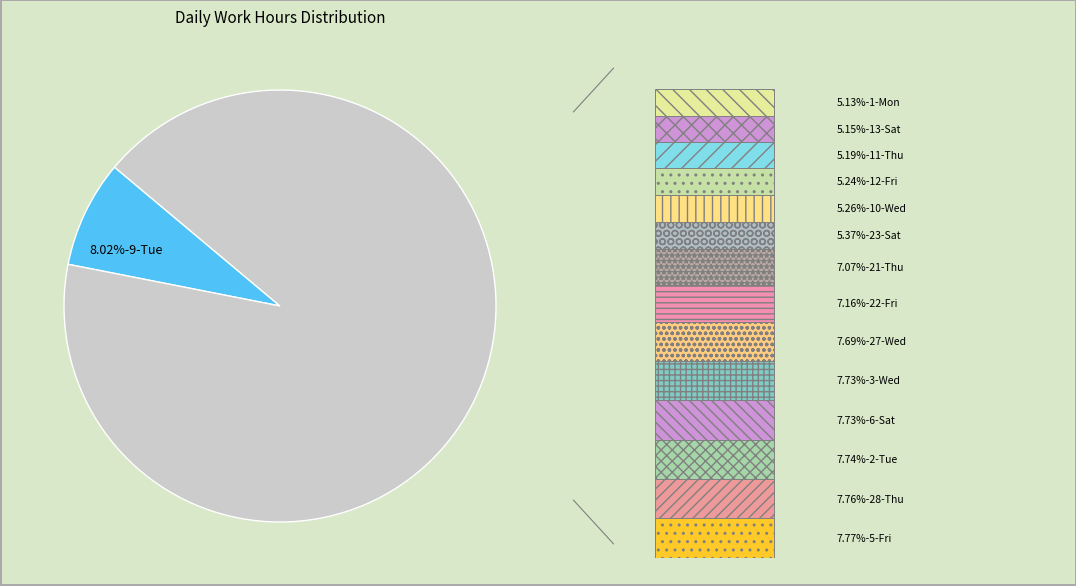

Is 10-Wed the majority of the pie?

No